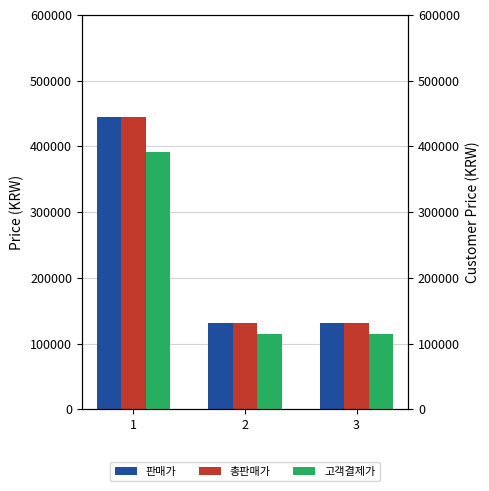

What is the value of the 총판매가 bar at the 2nd from the left?

130500